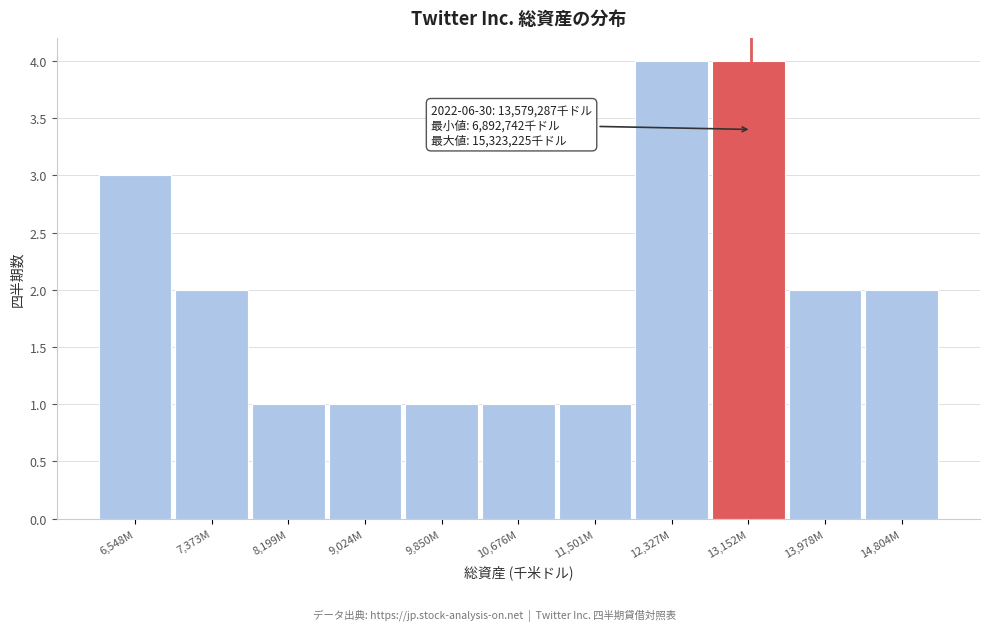

Reading left to right, transcribe all the data shown in this chart.

6,548M=3	7,373M=2	8,199M=1	9,024M=1	9,850M=1	10,676M=1	11,501M=1	12,327M=4	13,152M=4	13,978M=2	14,804M=2